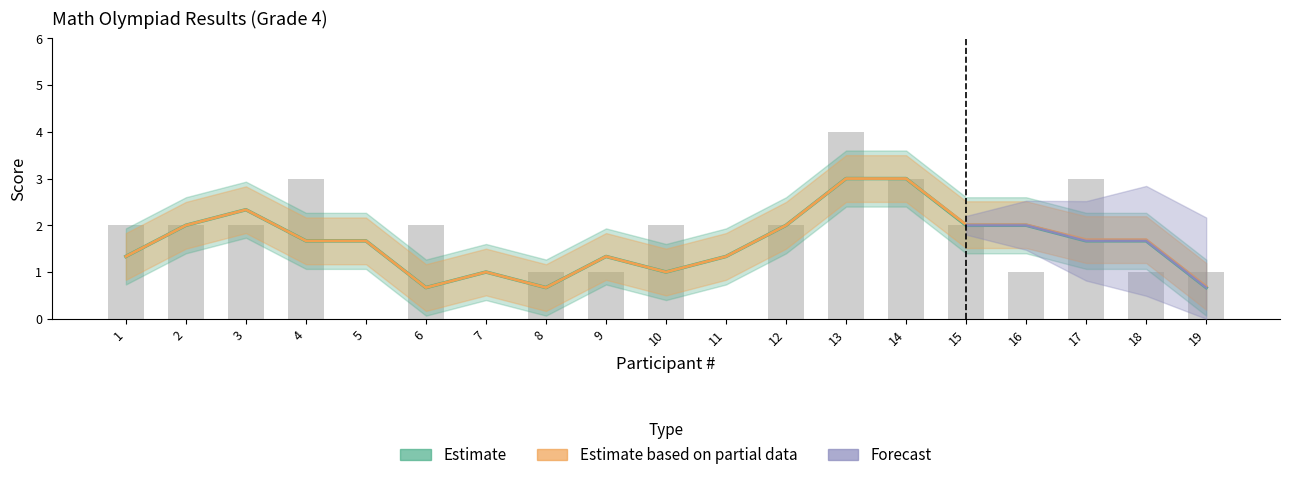

What is the change in value from 4 to 5?

-3